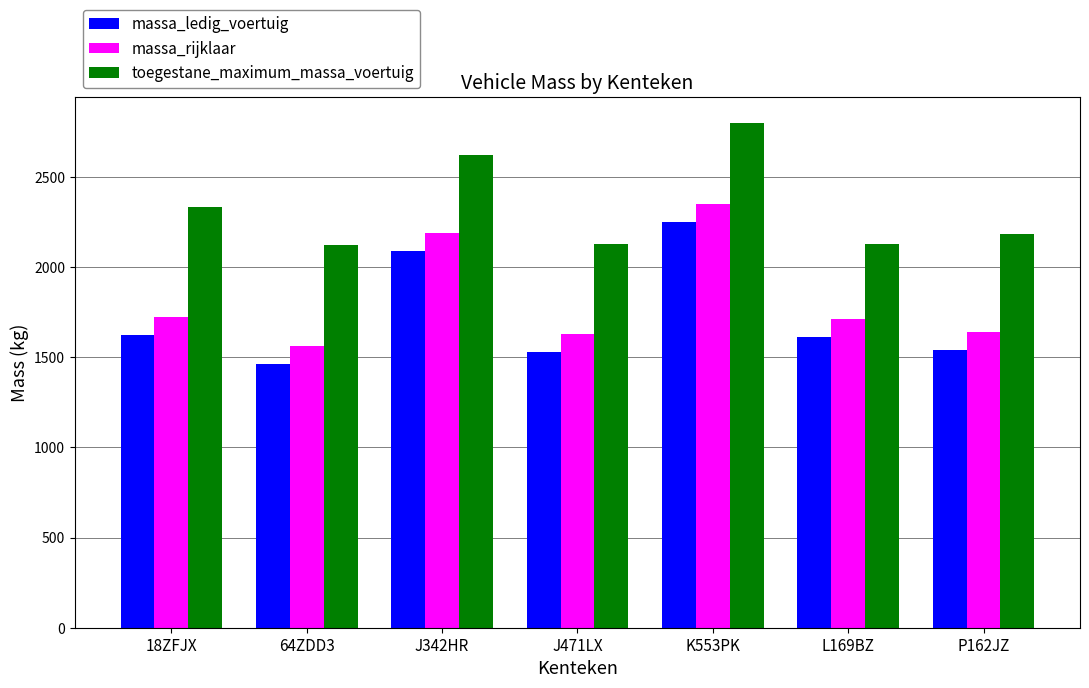

At which category does the chart reach its minimum across all series?

64ZDD3